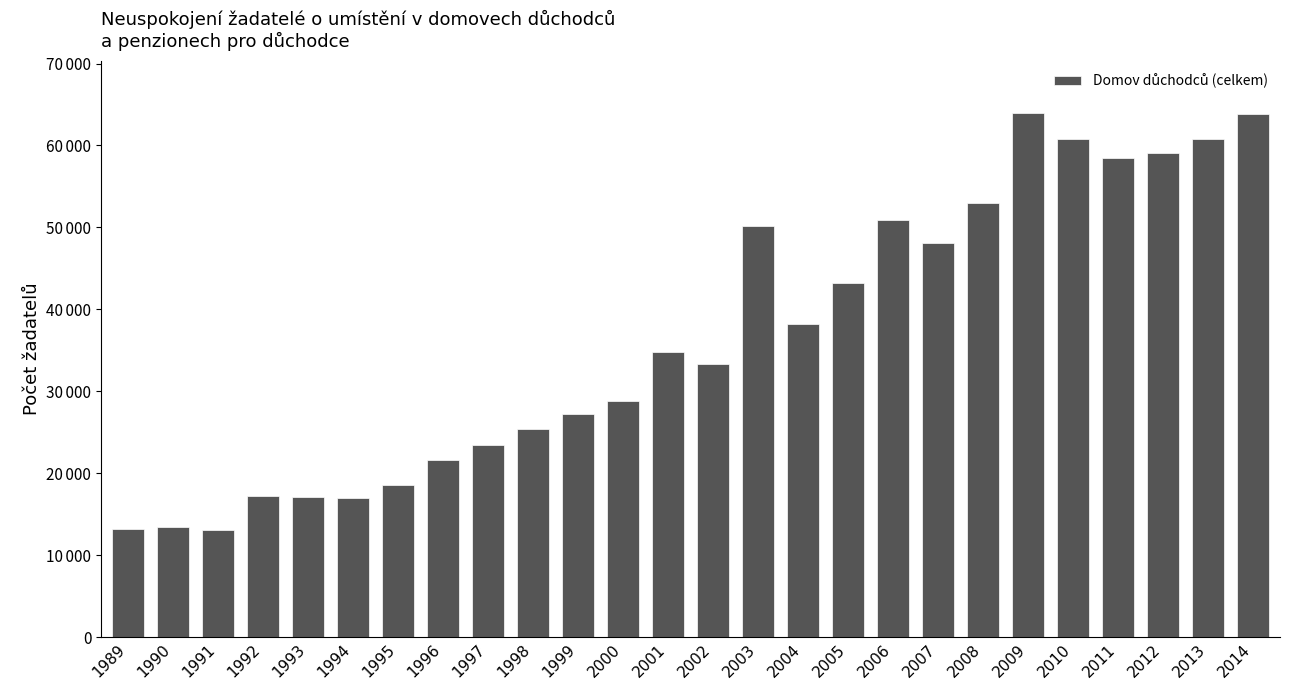

Reading left to right, list all the values displayed in this chart.

13241	13461	13018	17188	17099	17009	18549	21609	23454	25431	27243	28784	34763	33283	50192	38220	43187	50929	48131	52953	63913	60769	58490	59028	60809	63789